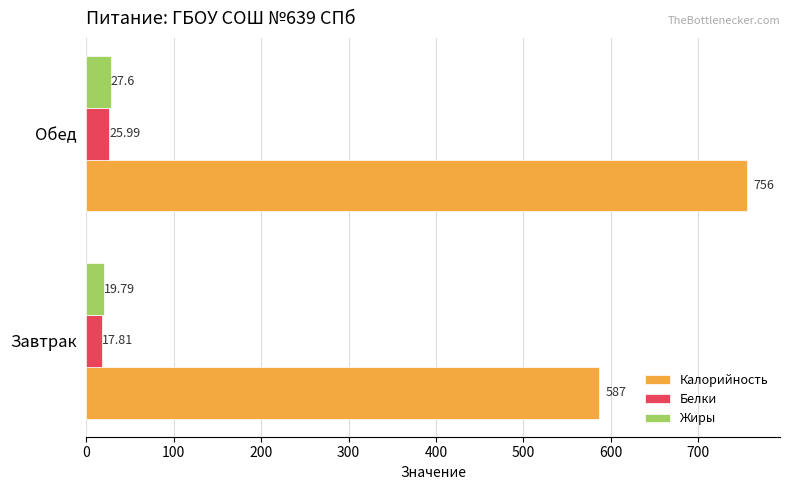

What is the maximum value for Калорийность?

756.0